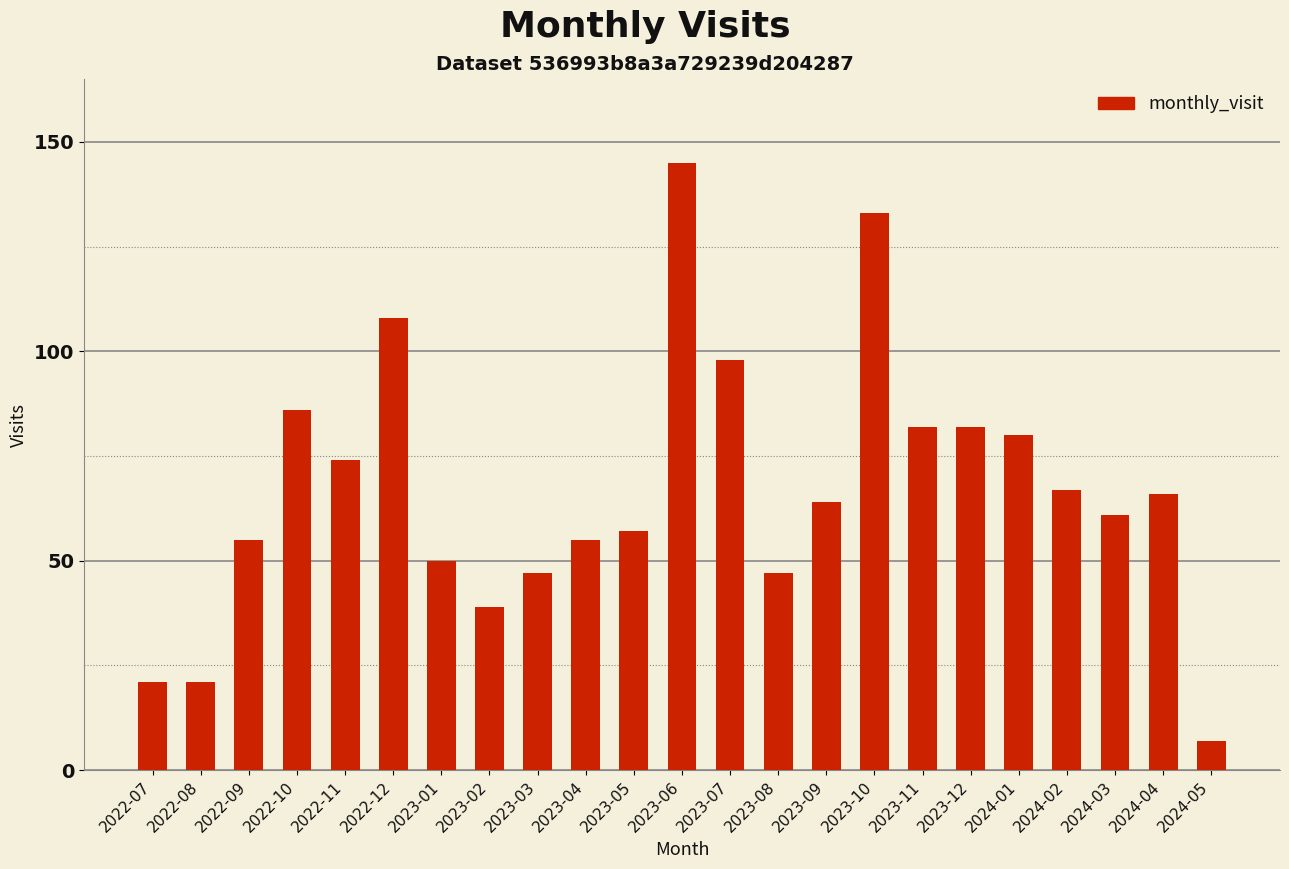

What is the difference between the maximum and minimum values?

138